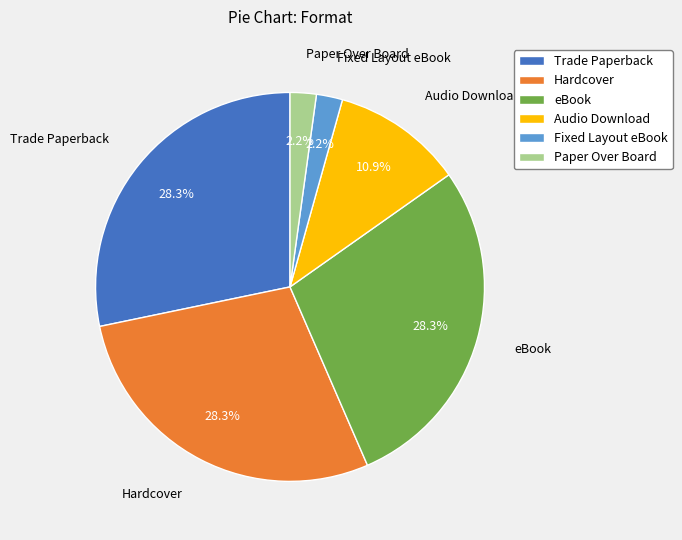

What portion of the pie excludes Audio Download?

89.1%